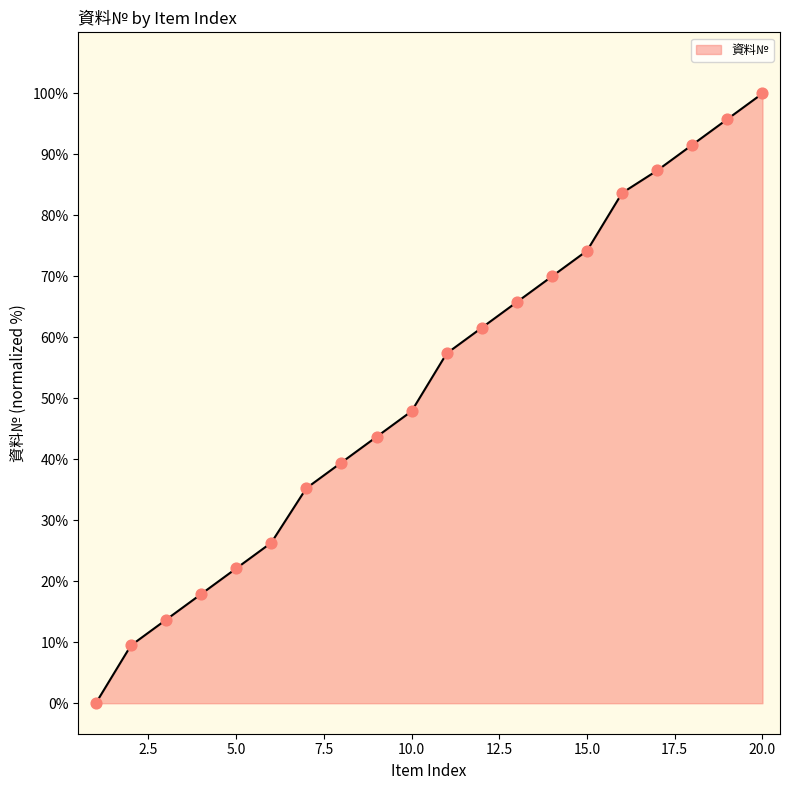

What is the difference between the maximum and minimum values?

100.0